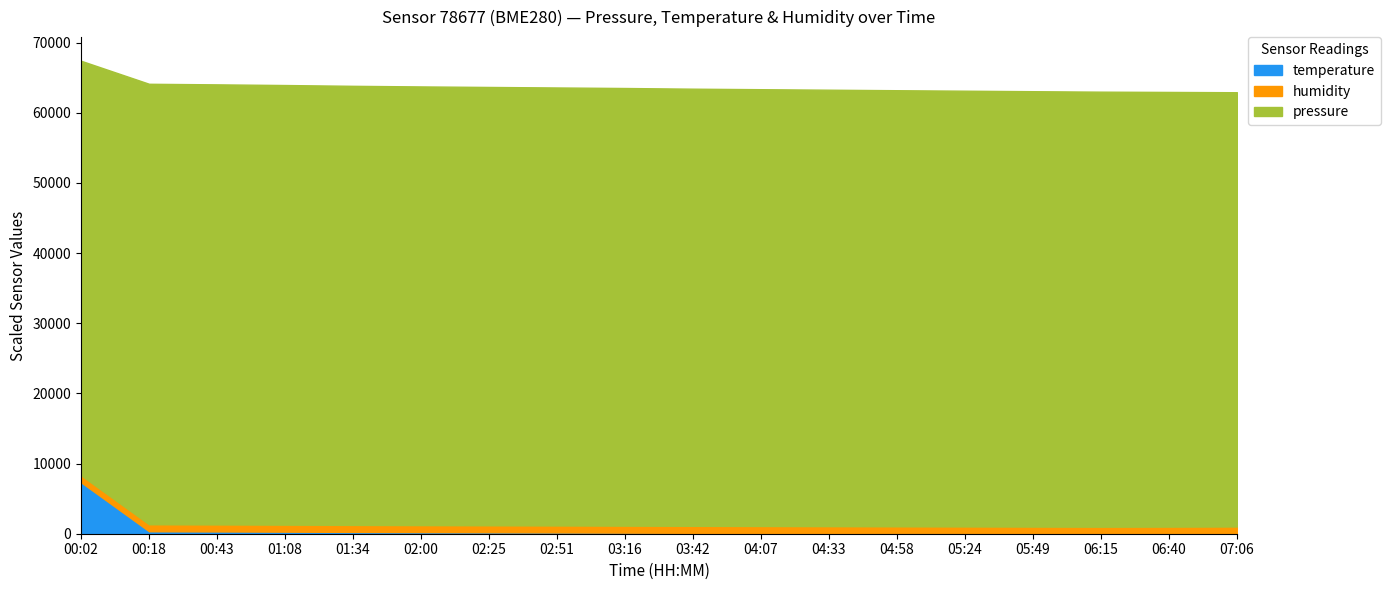

What is the maximum value shown in the chart?

62784.4